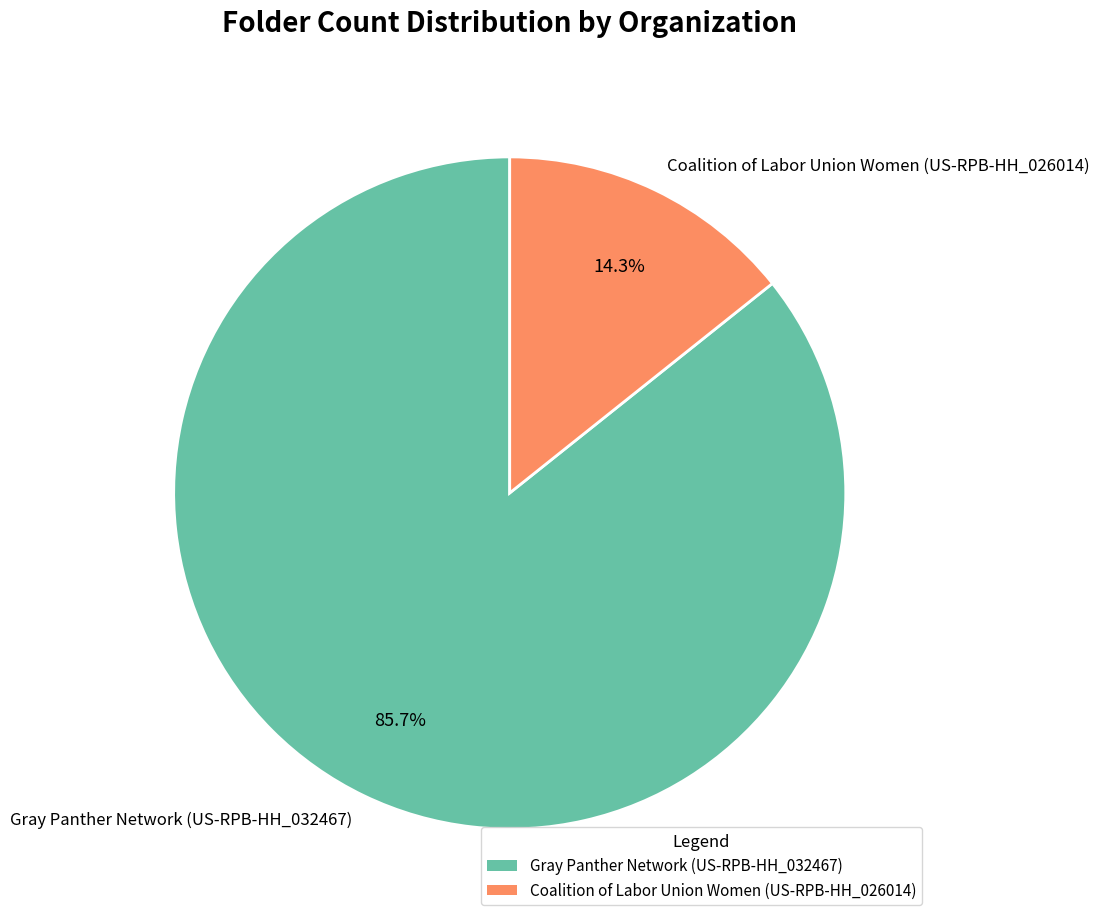

To the nearest percent, what is the combined percentage of Coalition of Labor Union Women (US-RPB-HH_026014) and Gray Panther Network (US-RPB-HH_032467)?

100%